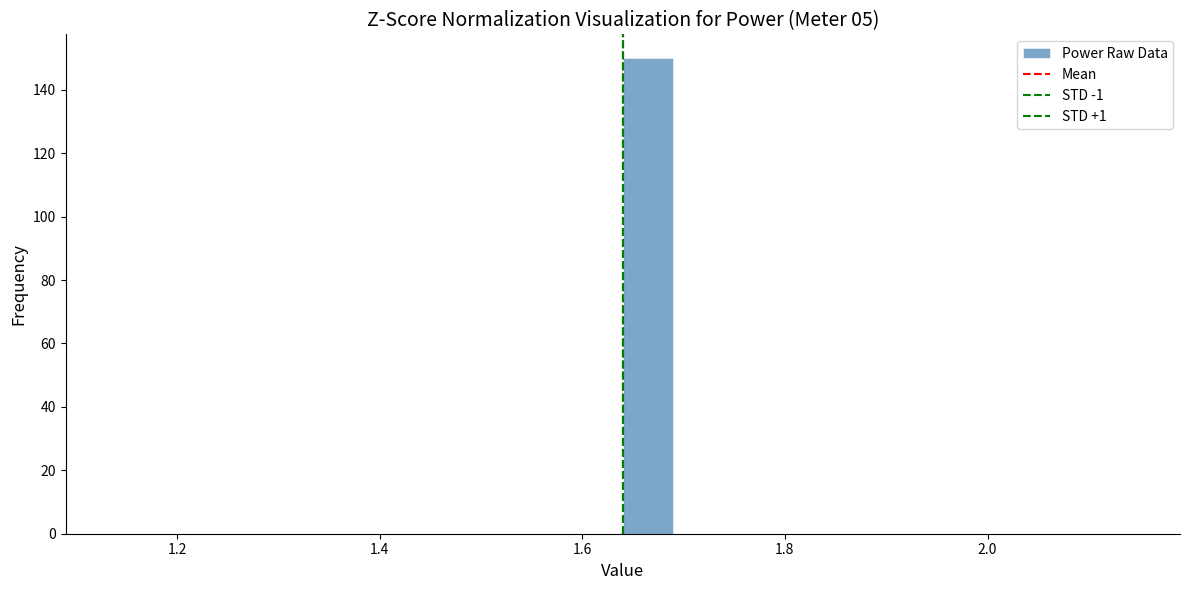

Read against the x-axis, roughly where is the centre of the tallest bar?

1.66